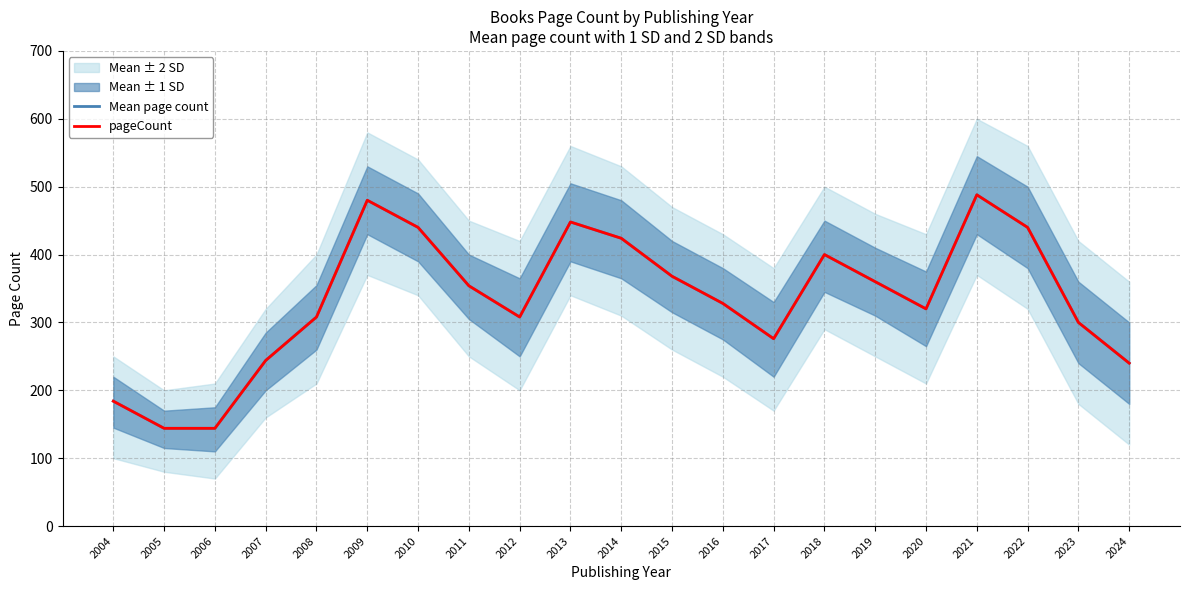

What is the minimum value for pageCount?

144